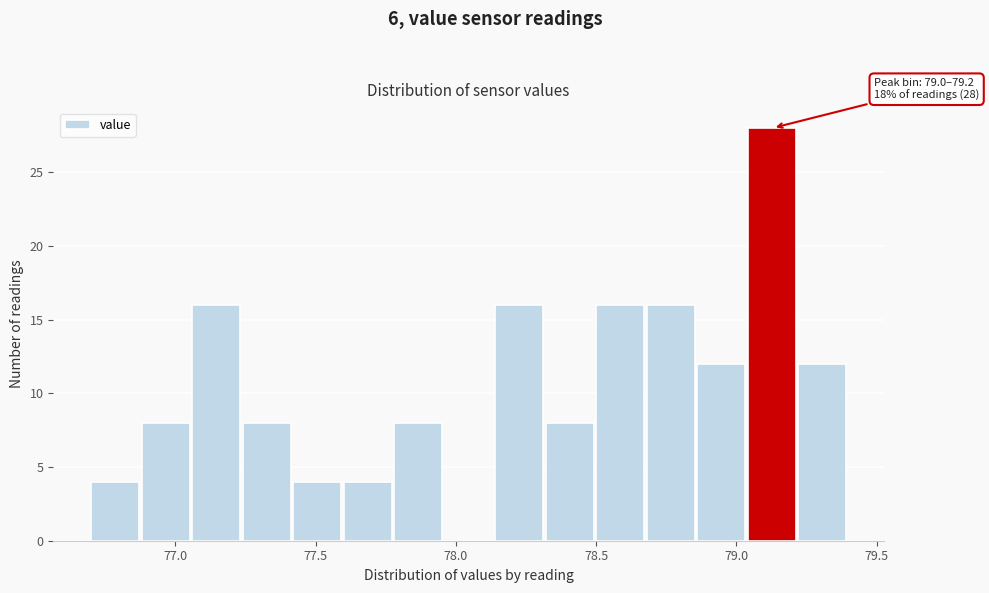

Read against the x-axis, roughly where is the centre of the tallest bar?

79.15